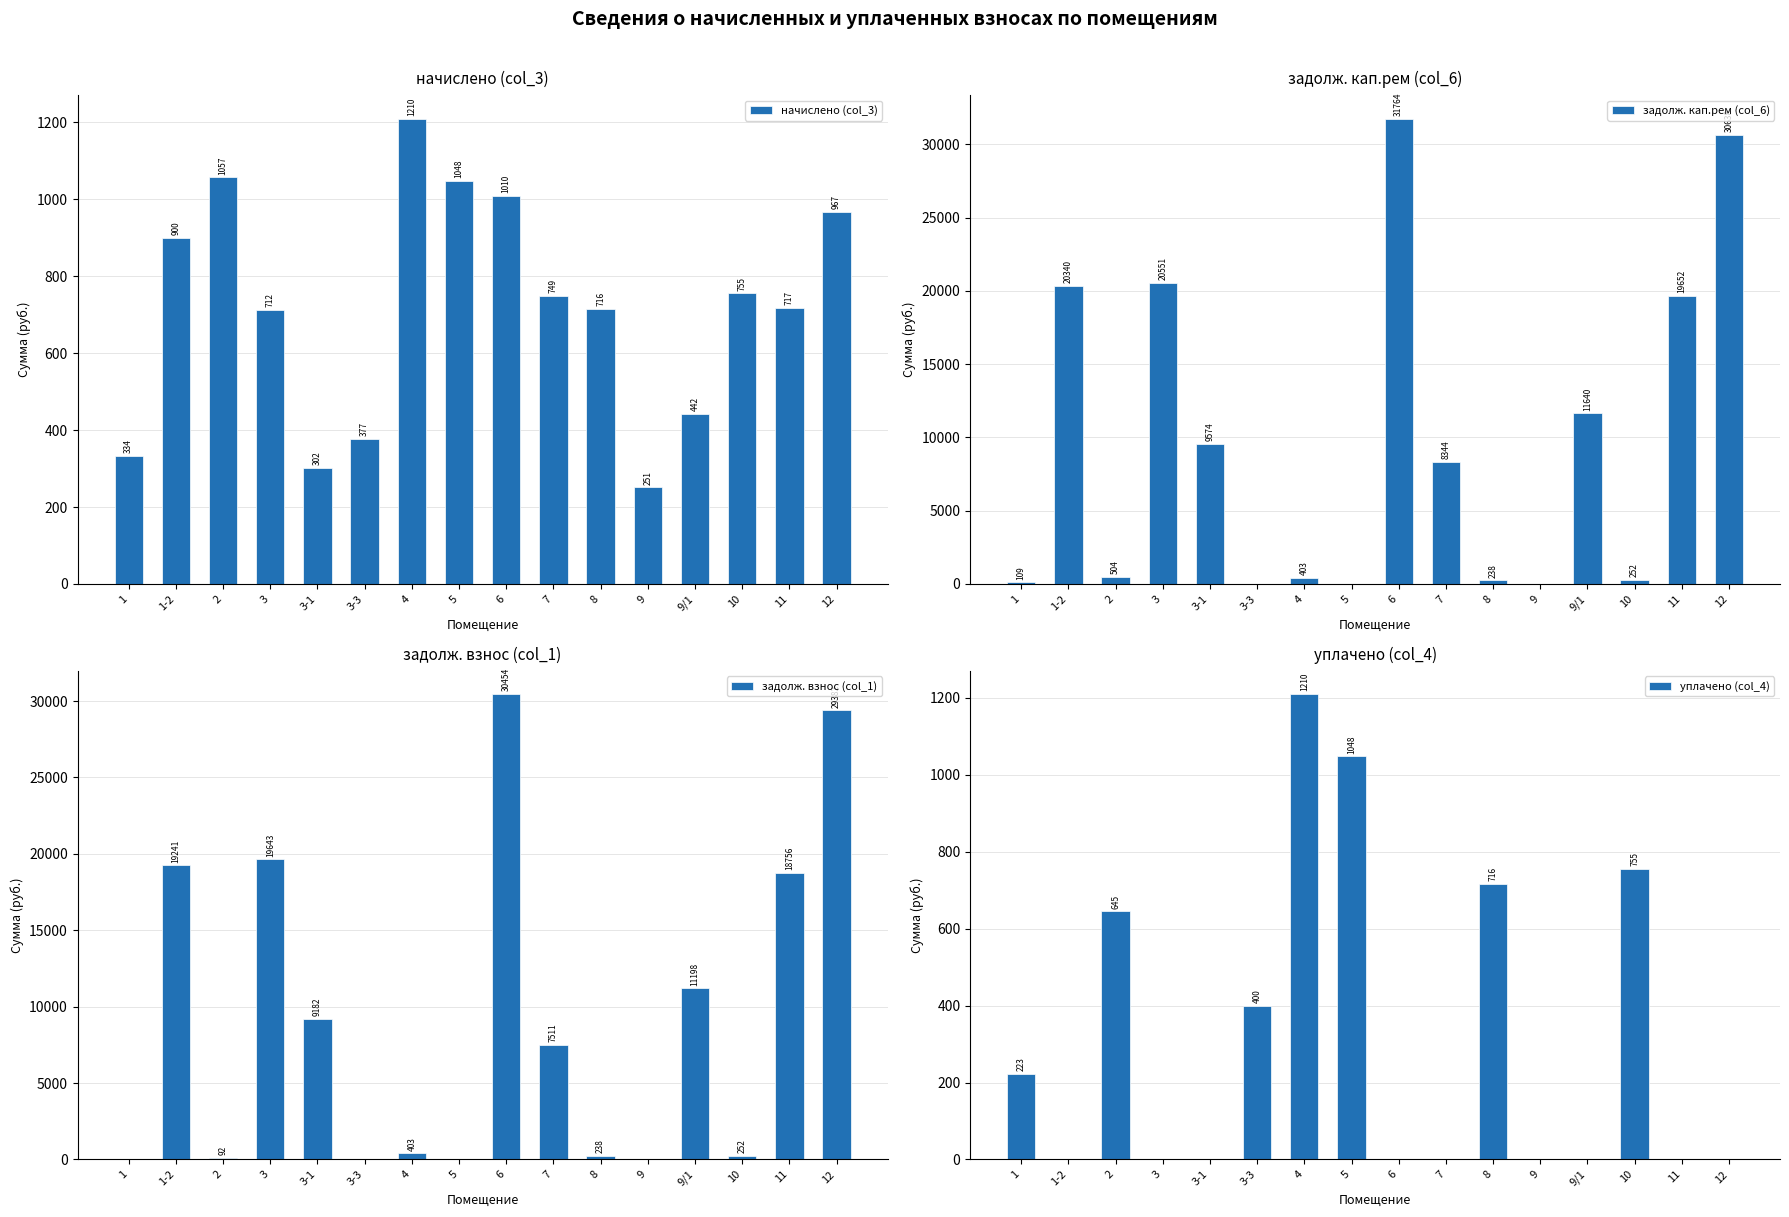

Reading left to right, extract all data points from this chart.

начислено (col_3): 1=333.9	1-2=899.9	2=1057.3	3=712.3	3-1=302.1	3-3=376.8	4=1210.0	5=1047.8	6=1009.6	7=748.9	8=715.5	9=251.2	9/1=442.0	10=755.2	11=717.1	12=966.7
задолж. кап.рем (col_6): 1=109.4	1-2=20339.8	2=504.4	3=20551.0	3-1=9574.3	3-3=0.0	4=403.3	5=0.0	6=31764.1	7=8344.4	8=238.5	9=0.0	9/1=11639.9	10=251.8	11=19651.6	12=30637.8
задолж. взнос (col_1): 1=0.0	1-2=19241.1	2=92.0	3=19642.9	3-1=9181.9	3-3=0.0	4=403.3	5=0.0	6=30454.5	7=7511.0	8=238.5	9=0.0	9/1=11197.8	10=251.8	11=18755.7	12=29381.9
уплачено (col_4): 1=222.6	1-2=0.0	2=644.9	3=0.0	3-1=0.0	3-3=400.0	4=1210.0	5=1047.8	6=0.0	7=0.0	8=715.5	9=0.0	9/1=0.0	10=755.2	11=0.0	12=0.0